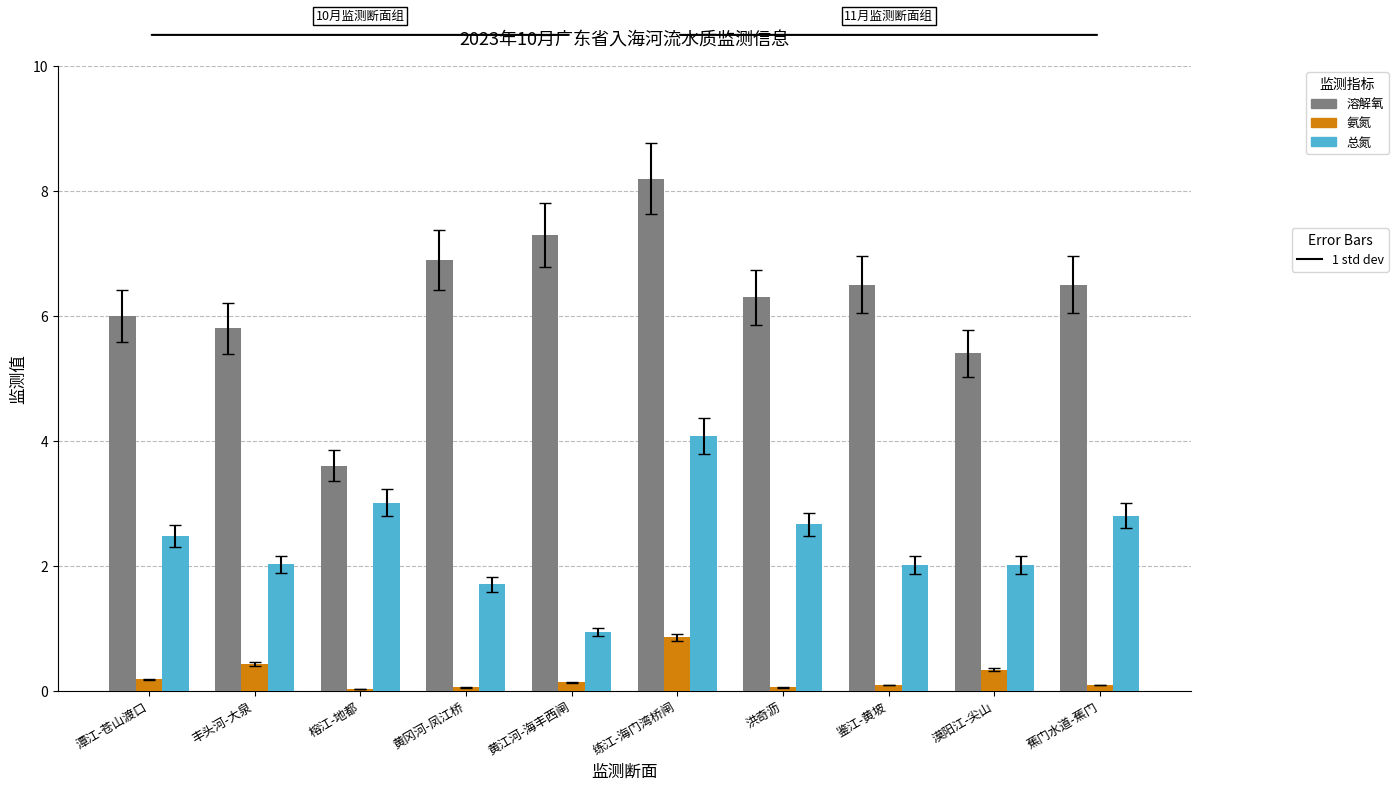

What is the label of the 6th bar from the right?

黄江河-海丰西闸